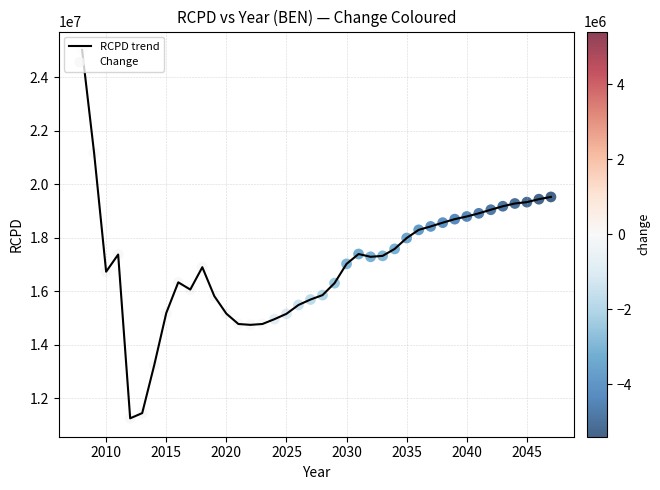

What is the greatest value displayed?

25018185.9